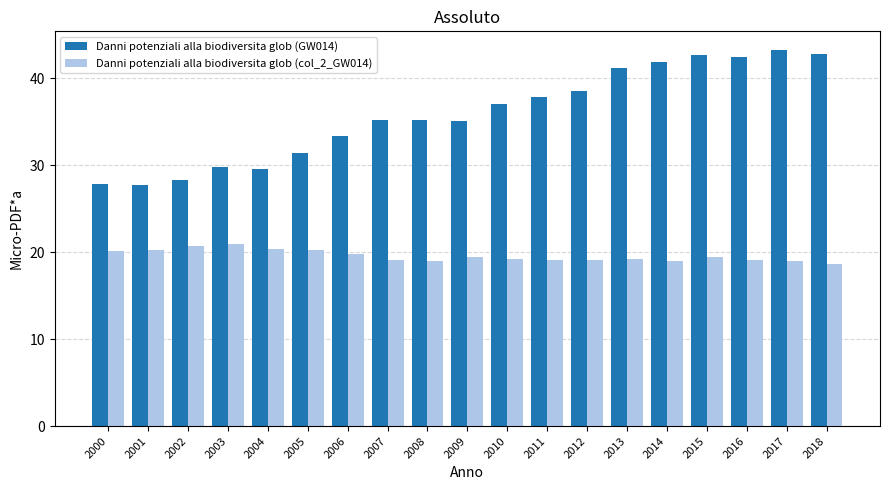

What is the highest value of the Danni potenziali alla biodiversita glob (col_2_GW014) series?

20.9